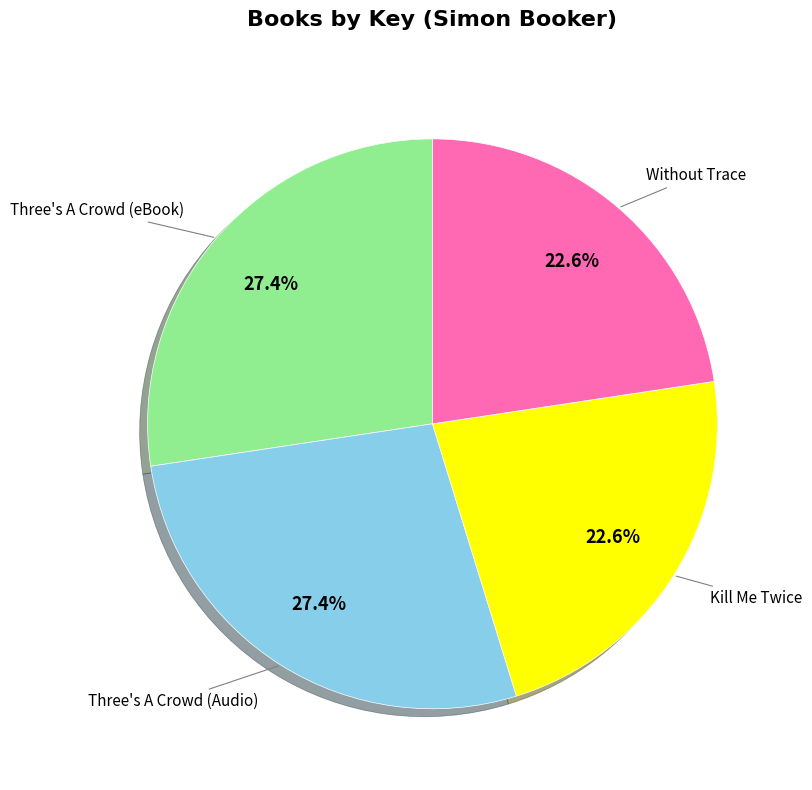

How many slices are in this pie chart?

4